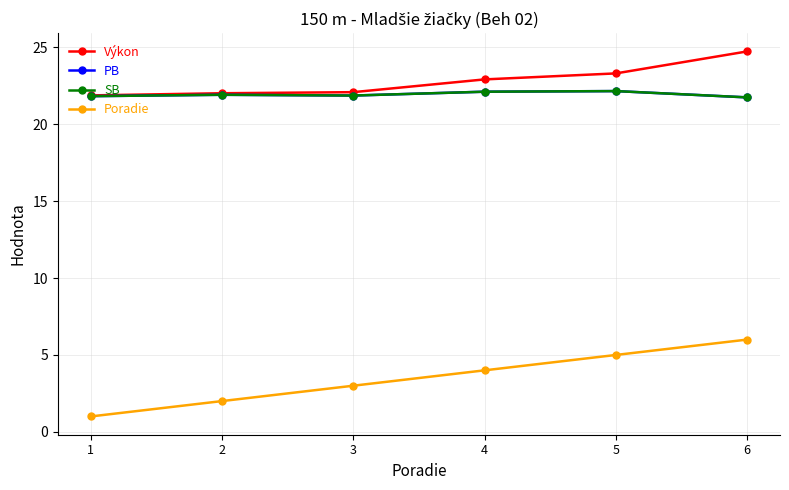

Does the chart display data point markers on the line(s)?

Yes